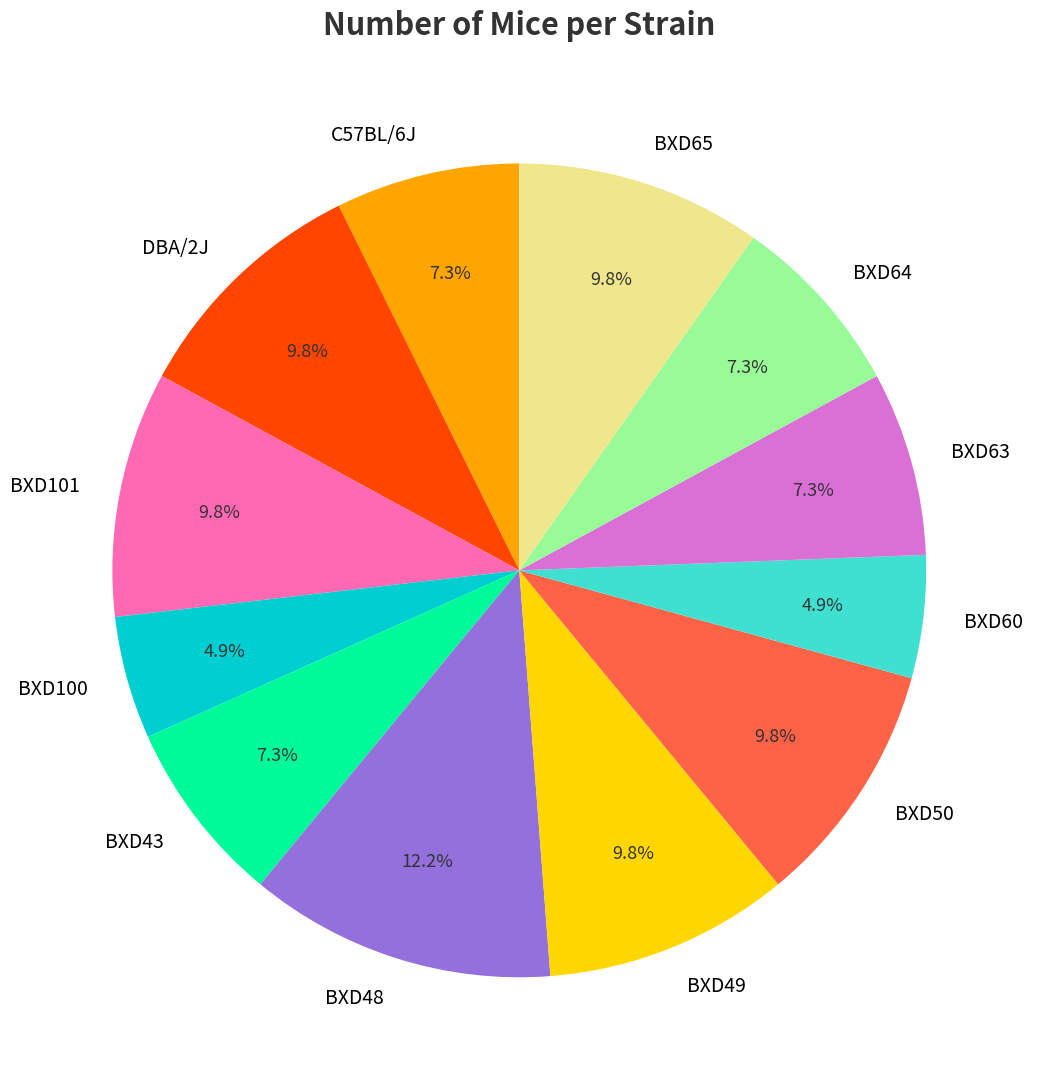

What percentage is NOT represented by BXD64?

92.7%